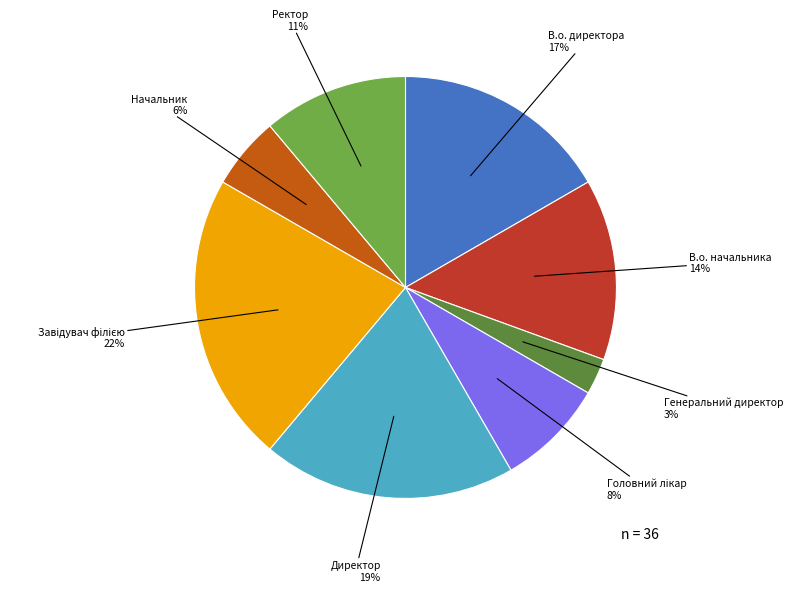

To the nearest percent, what is the average slice percentage?

12%